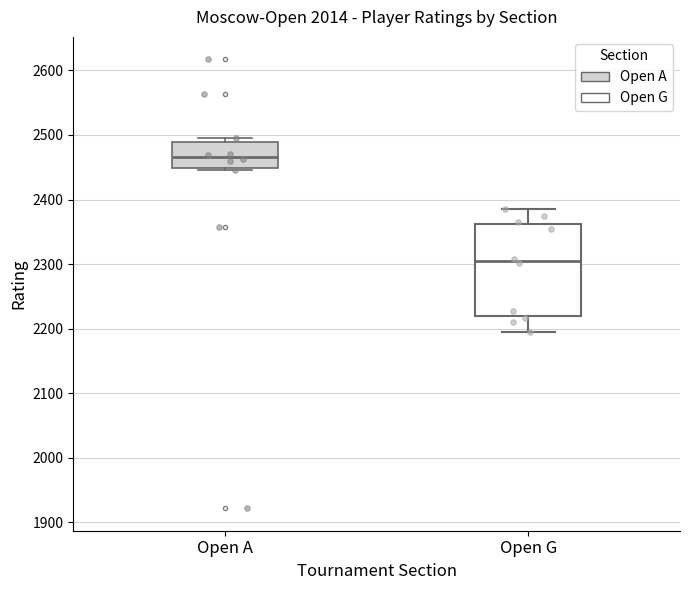

Reading left to right, read every box against the y-axis: the position of its median line, the range the box covers, and the ends of its whiskers. The values are not printed on the chart, so give them approximately, as read against the axis.

Open A: median 2470, box 2450 to 2490, whiskers 2450 (just below the box's lower edge) to 2500
Open G: median 2300, box 2220 to 2360, whiskers 2200 to 2390